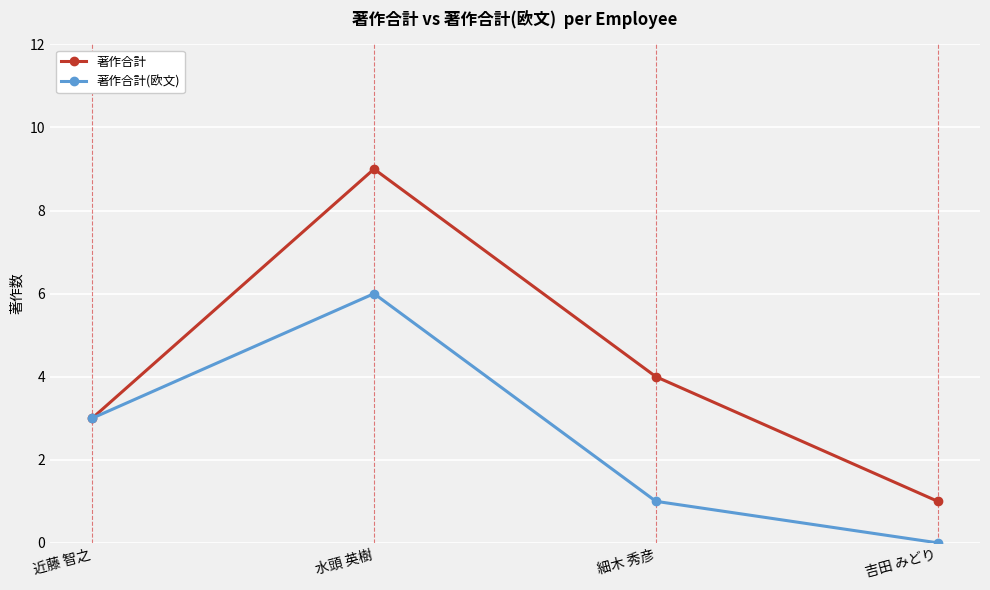

Count the 著作合計(欧文) values in the range 1 to 6.

3